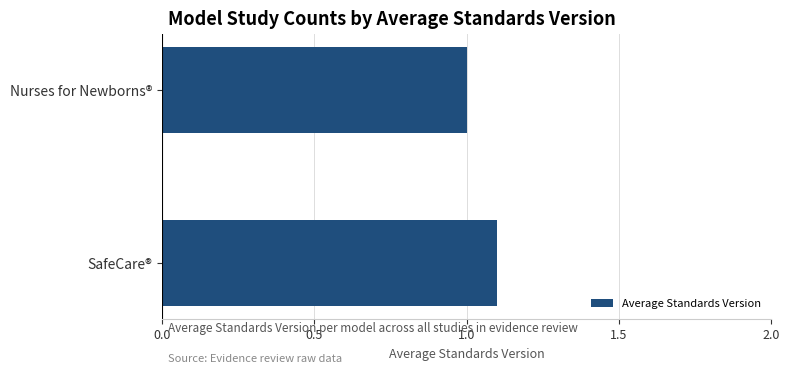

At which category does the chart reach its peak across all series?

SafeCare®